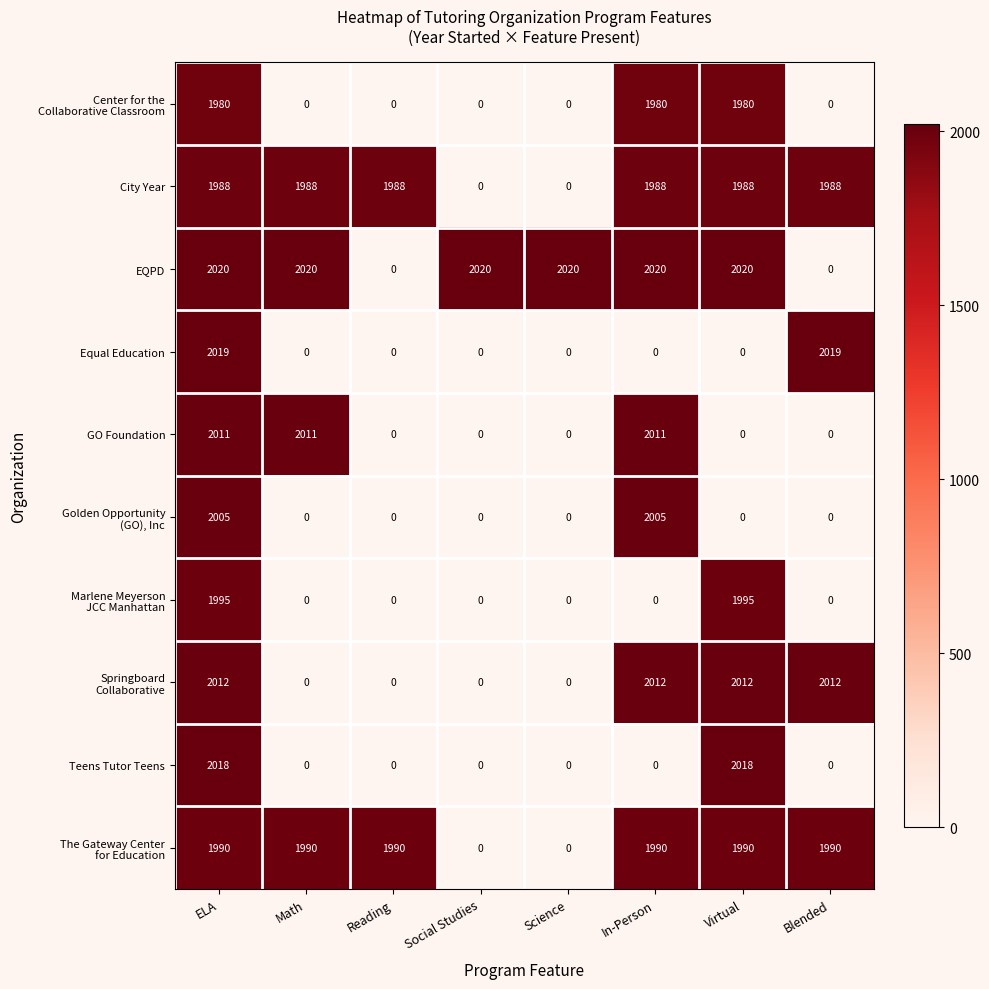

Which series changed the most between In-Person and Virtual?

Teens Tutor Teens